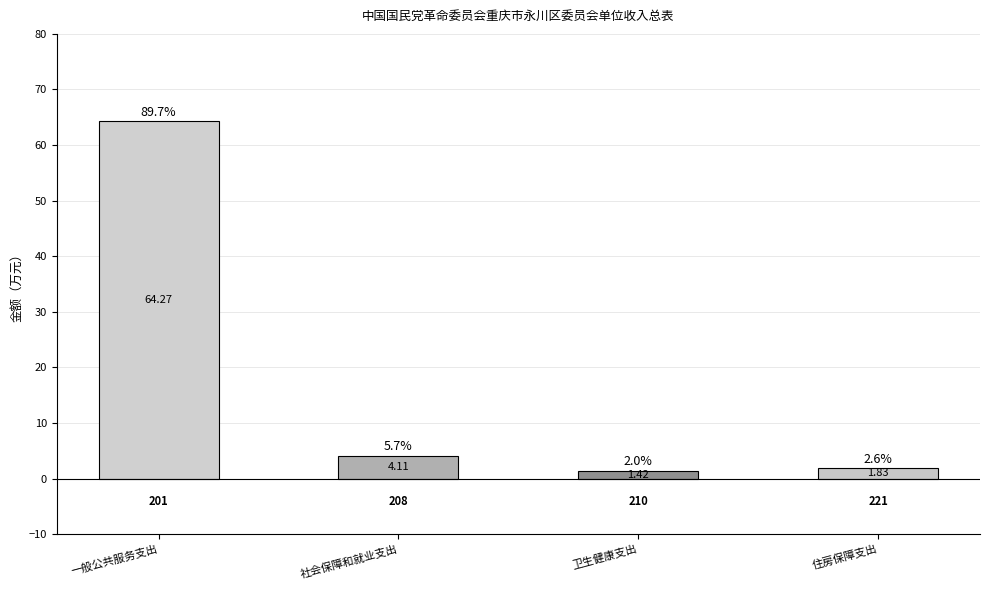

How many bars are there in total?

4